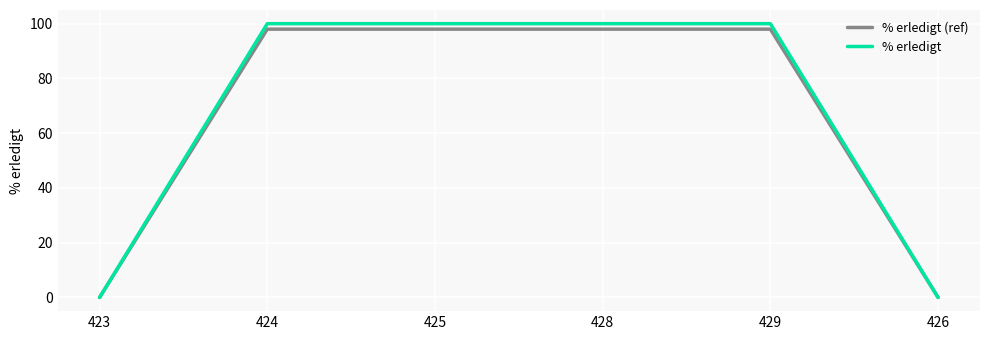

What position from the left is 424?

2